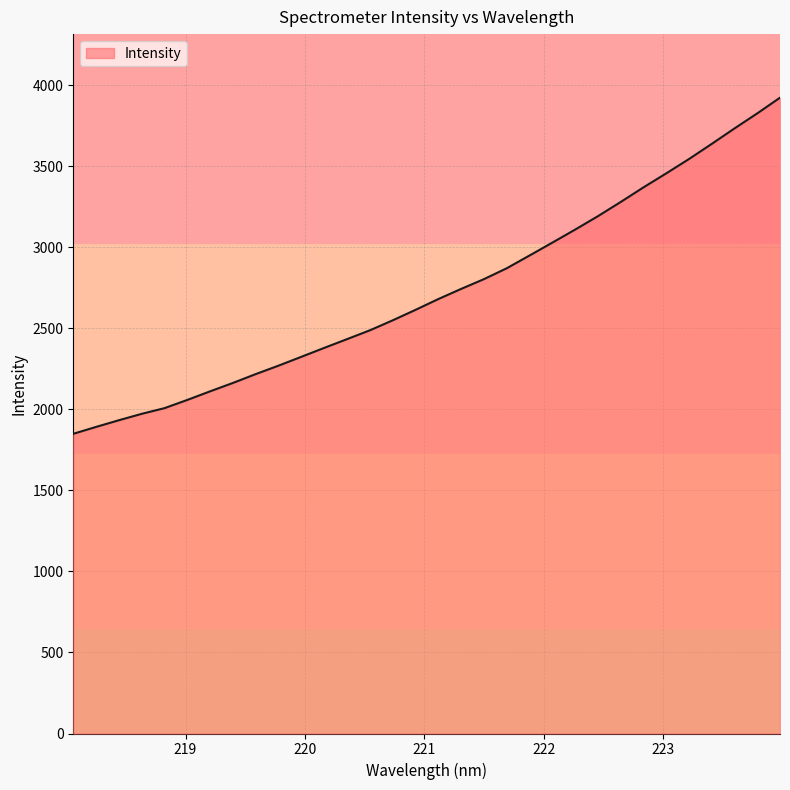

What is the difference between the maximum and minimum values?

2073.7